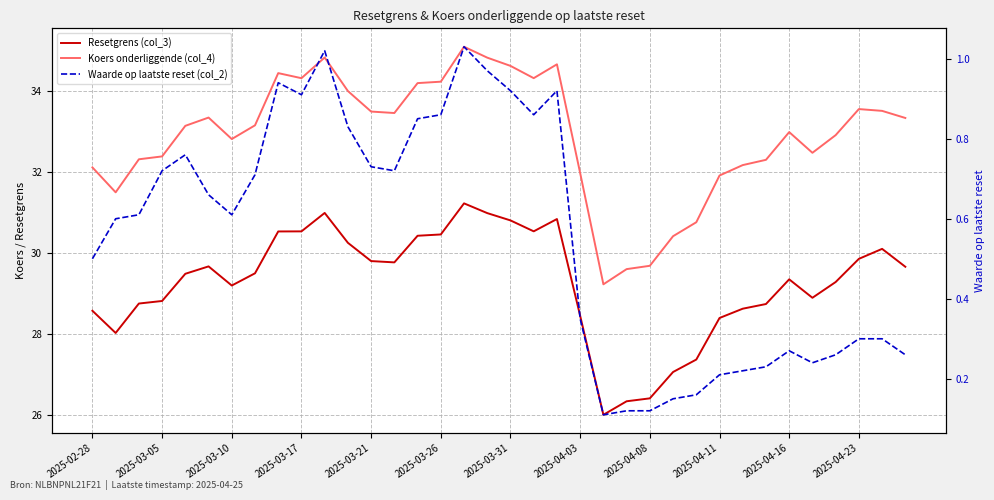

Reading left to right, list all the values displayed in this chart.

Resetgrens (col_3): 28.6	28.0	28.8	28.8	29.5	29.7	29.2	29.5	30.5	30.5	31.0	30.3	29.8	29.8	30.4	30.5	31.2	31.0	30.8	30.5	30.8	28.5	26.0	26.3	26.4	27.1	27.4	28.4	28.6	28.7	29.4	28.9	29.3	29.9	30.1	29.7
Koers onderliggende (col_4): 32.1	31.5	32.3	32.4	33.1	33.3	32.8	33.1	34.4	34.3	34.8	34.0	33.5	33.5	34.2	34.2	35.1	34.8	34.6	34.3	34.6	32.0	29.2	29.6	29.7	30.4	30.8	31.9	32.2	32.3	33.0	32.5	32.9	33.5	33.5	33.3
Waarde op laatste reset (col_2): 0.5	0.6	0.6	0.7	0.8	0.7	0.6	0.7	0.9	0.9	1.0	0.8	0.7	0.7	0.8	0.9	1.0	1.0	0.9	0.9	0.9	0.3	0.1	0.1	0.1	0.1	0.2	0.2	0.2	0.2	0.3	0.2	0.3	0.3	0.3	0.3